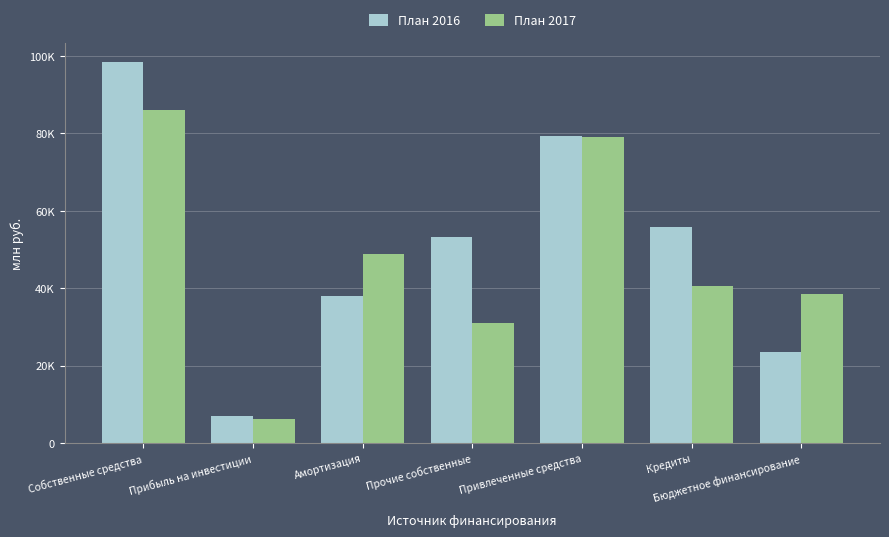

What are all the series names shown in the legend?

План 2016, План 2017